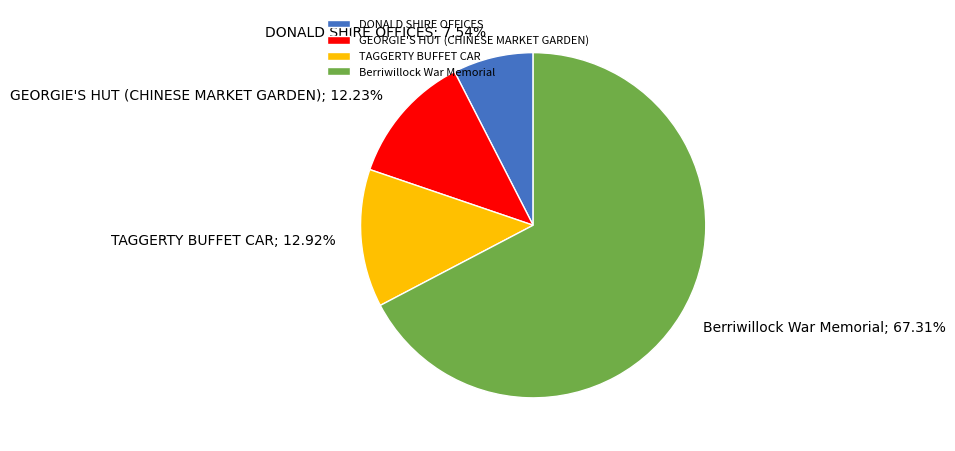

To the nearest percent, what is the difference between the largest and smallest slice percentages?

60%